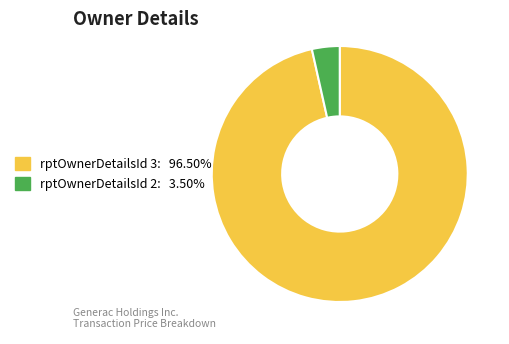

Is there any slice that represents more than half of the pie?

Yes